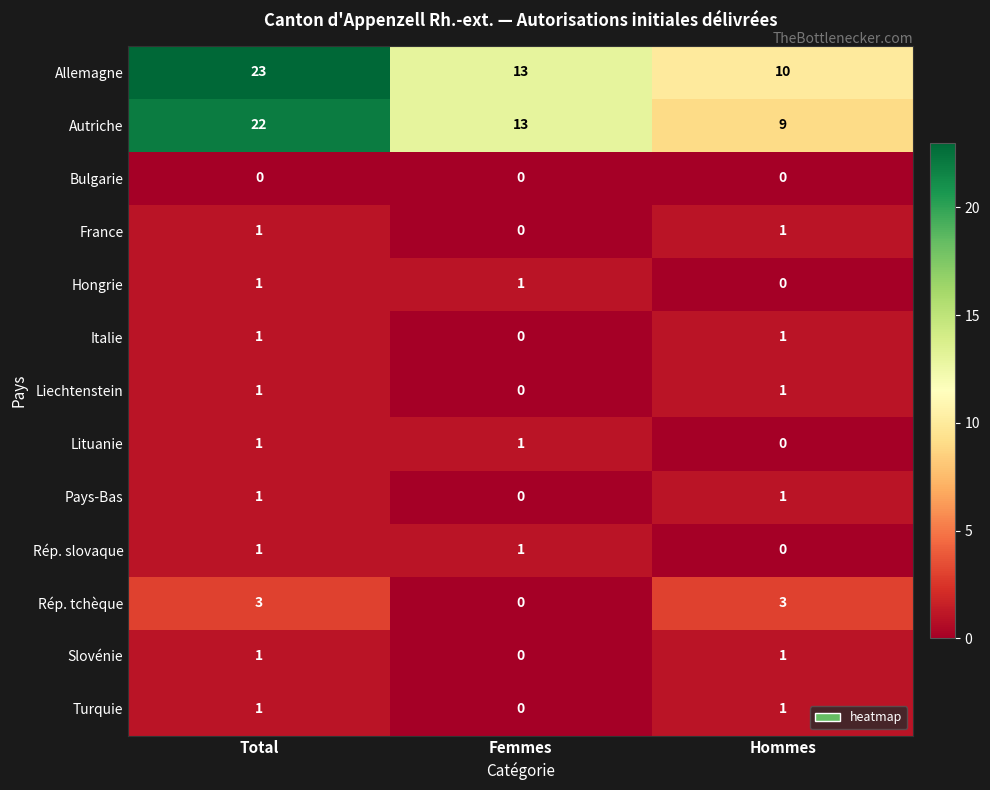

The Rép. slovaque series shows 1 at Total. True or false?

True